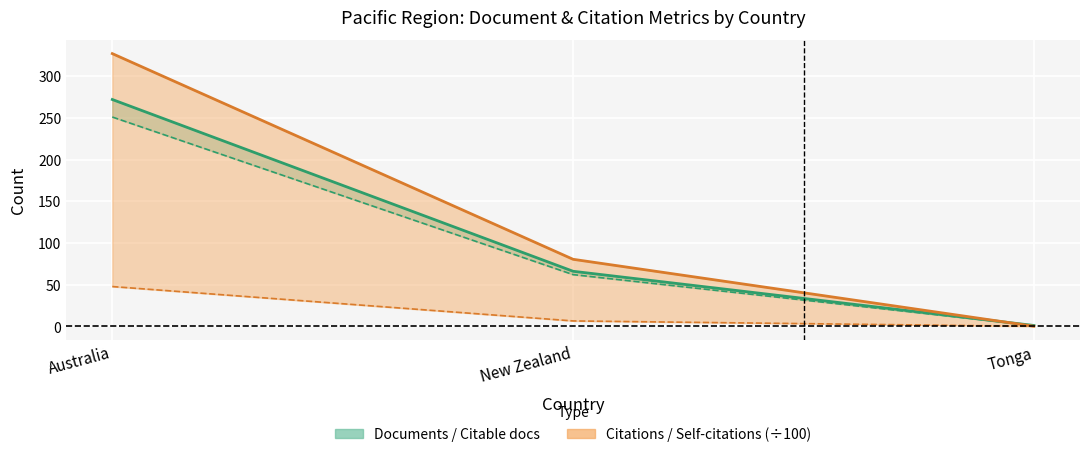

How many distinct data groups are displayed?

4